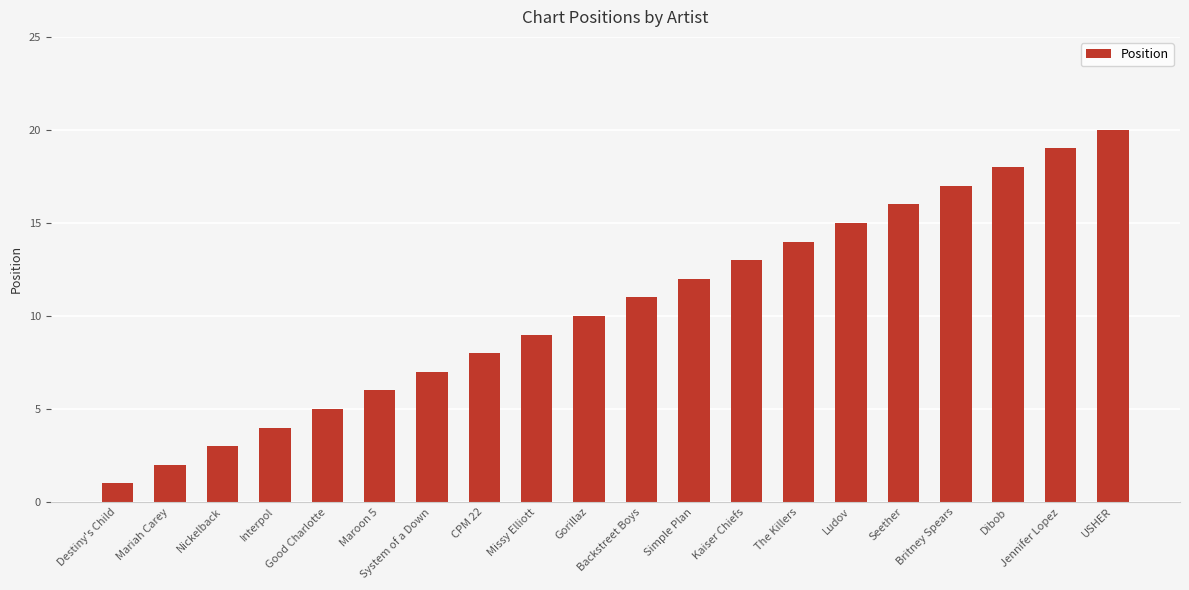

Are the bars grouped side by side (vs. stacked)?

No